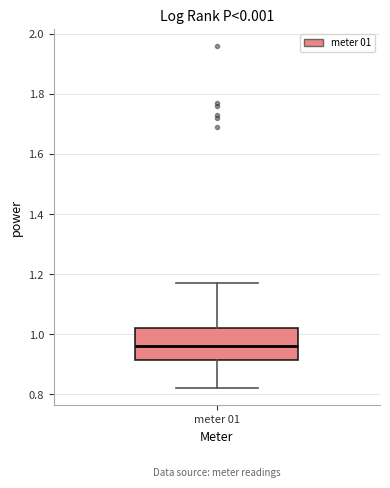

Transcribe this box plot: give where the median line is, the range the box spans, and where the two whiskers end, as read against the y-axis. The values are not printed on the chart, so give them approximately, as read against the axis.

median 0.96, box 0.92 to 1.02, whiskers 0.82 to 1.18